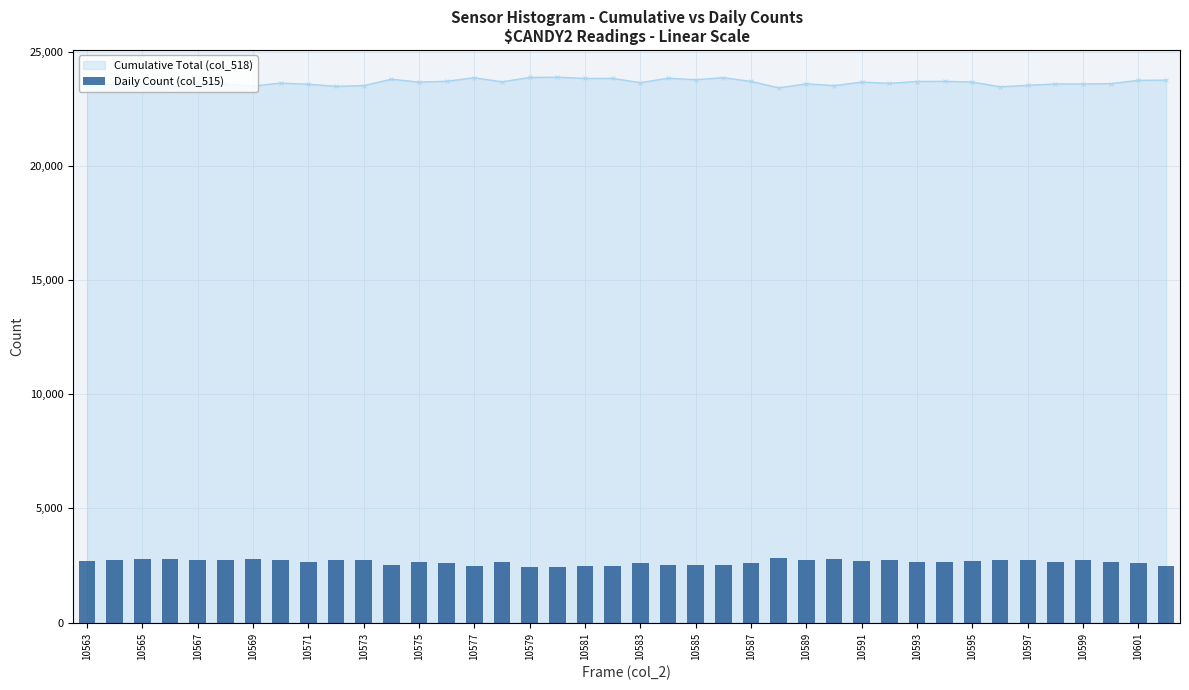

The value of Cumulative Total (col_518) at 10569 is 12221. True or false?

False